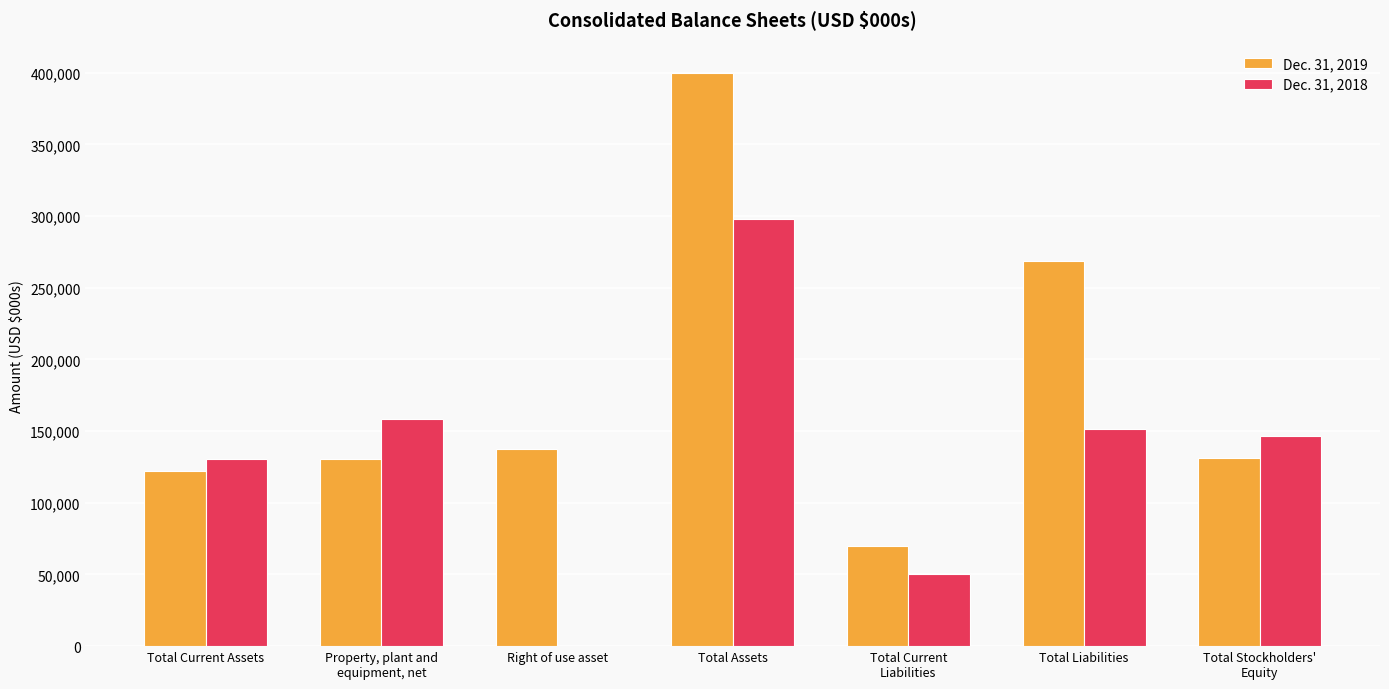

The value of Dec. 31, 2019 at Property, plant and
equipment, net is 130461. True or false?

True